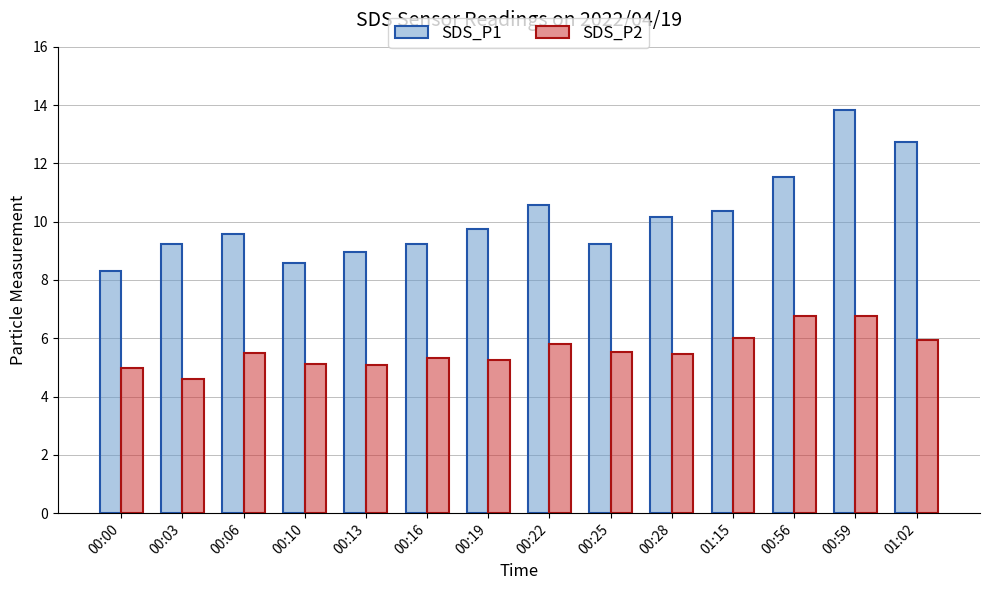

What are all the series names shown in the legend?

SDS_P1, SDS_P2